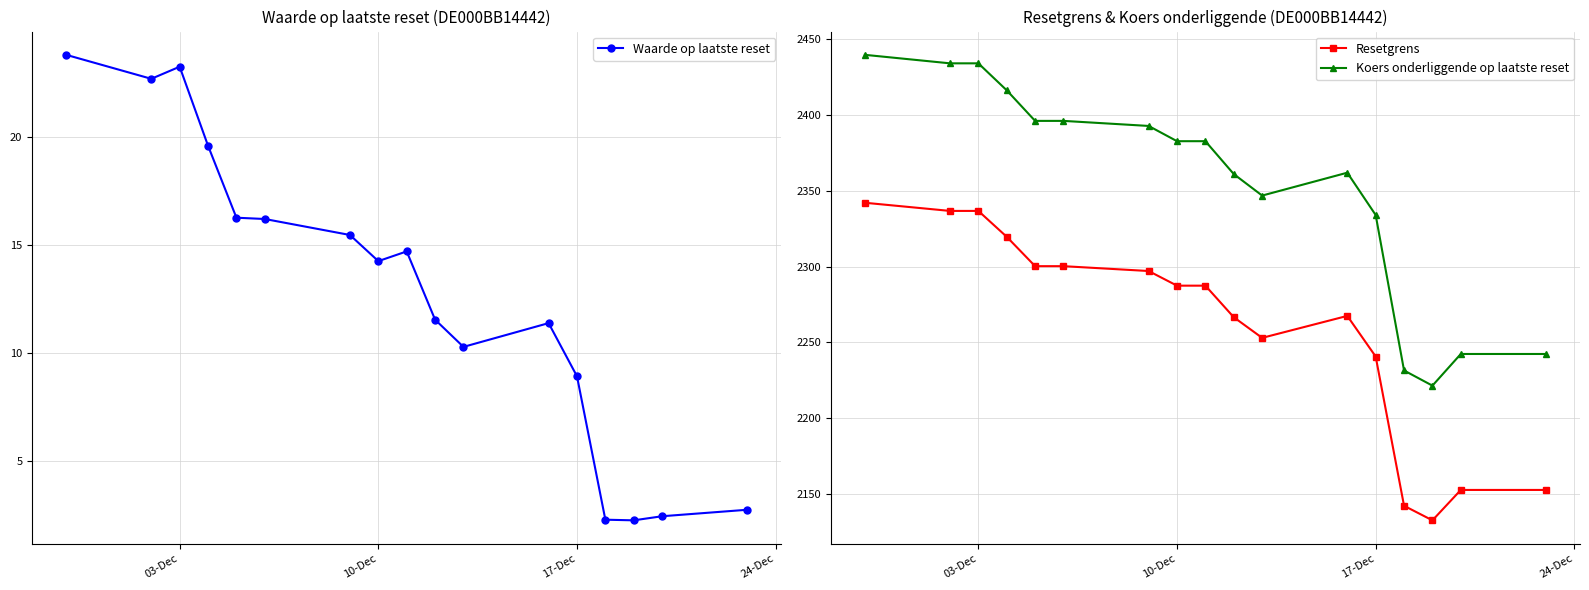

Does the chart have visible grid lines?

Yes